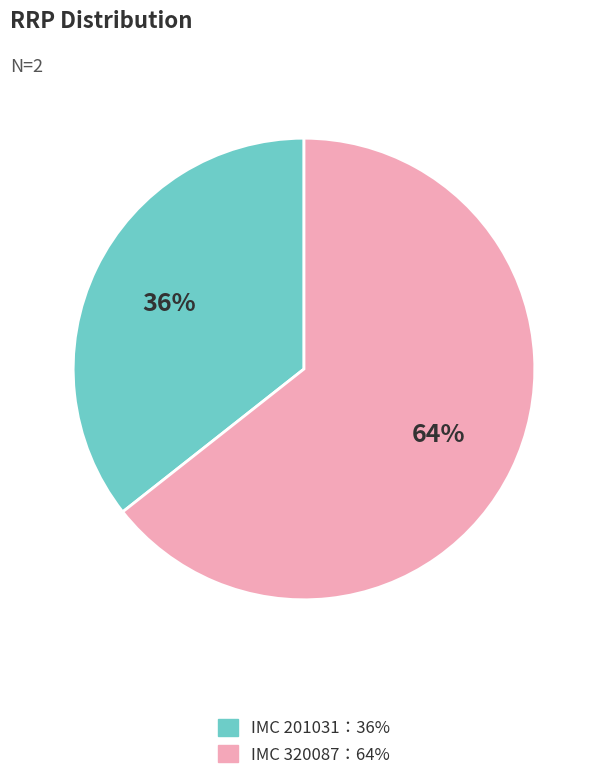

Does any single category account for the majority?

Yes